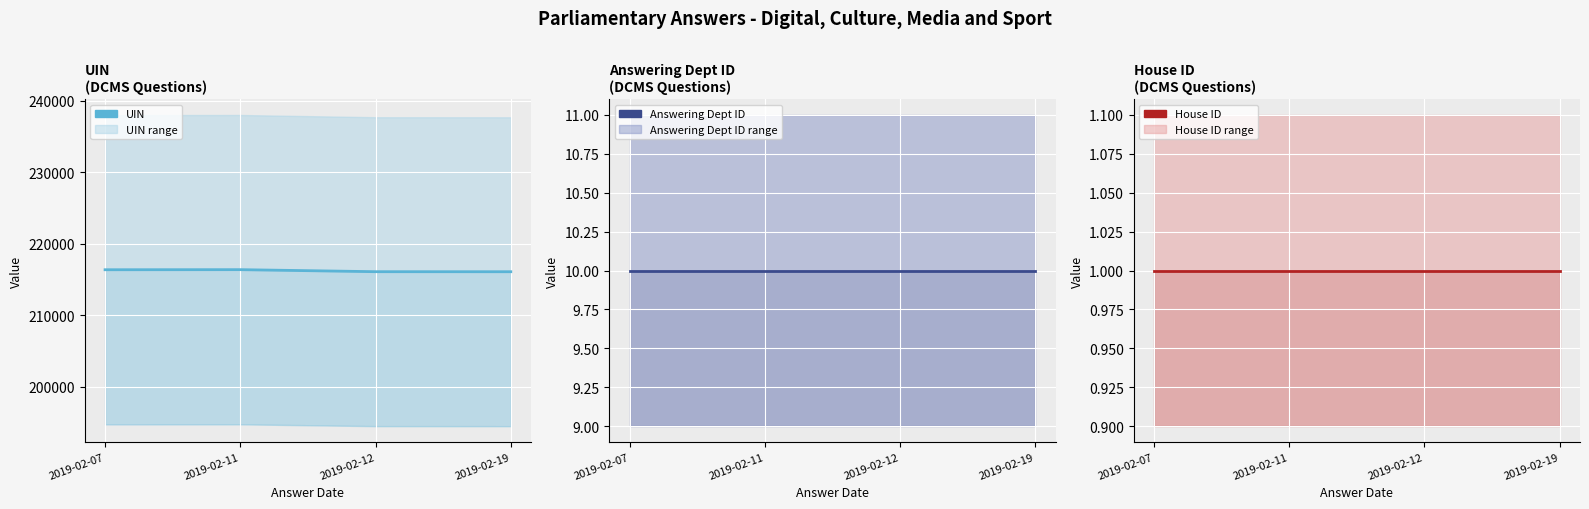

Reading left to right, what are all the values shown in this chart?

UIN: 216387	216399	216114	216109
Answering Dept ID: 10	10	10	10
House ID: 1	1	1	1